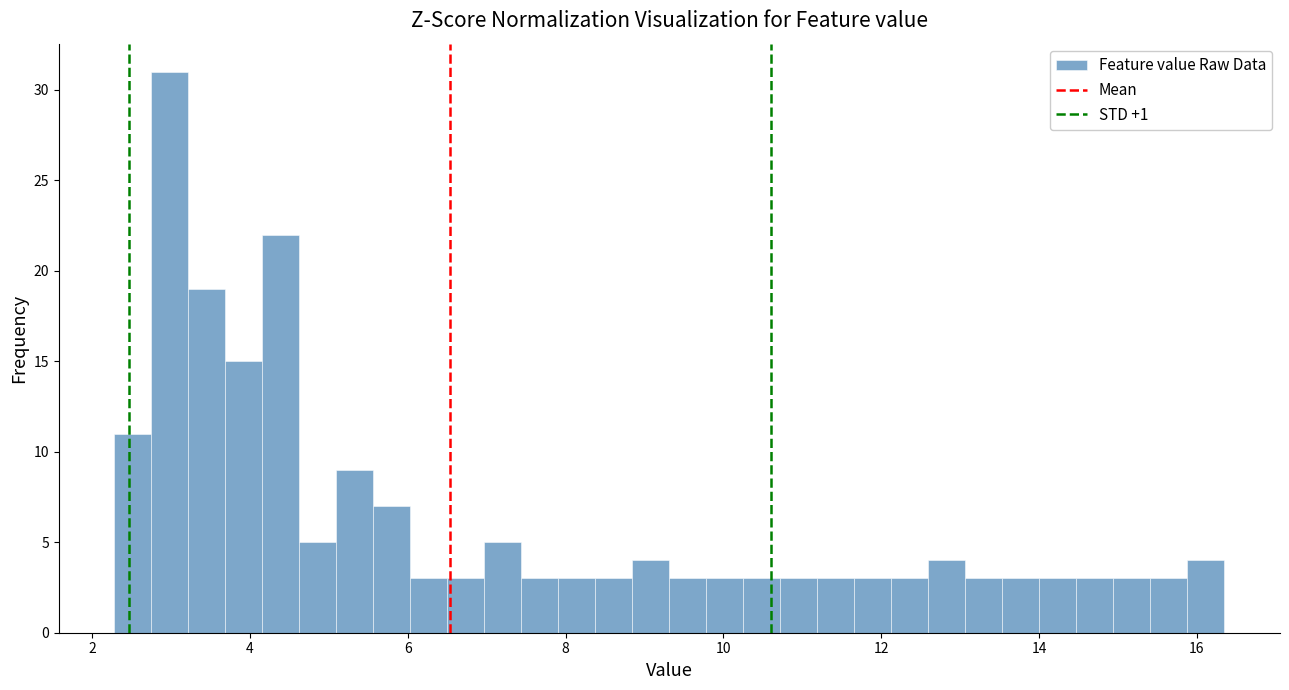

Read against the x-axis, roughly where is the centre of the tallest bar?

3.0